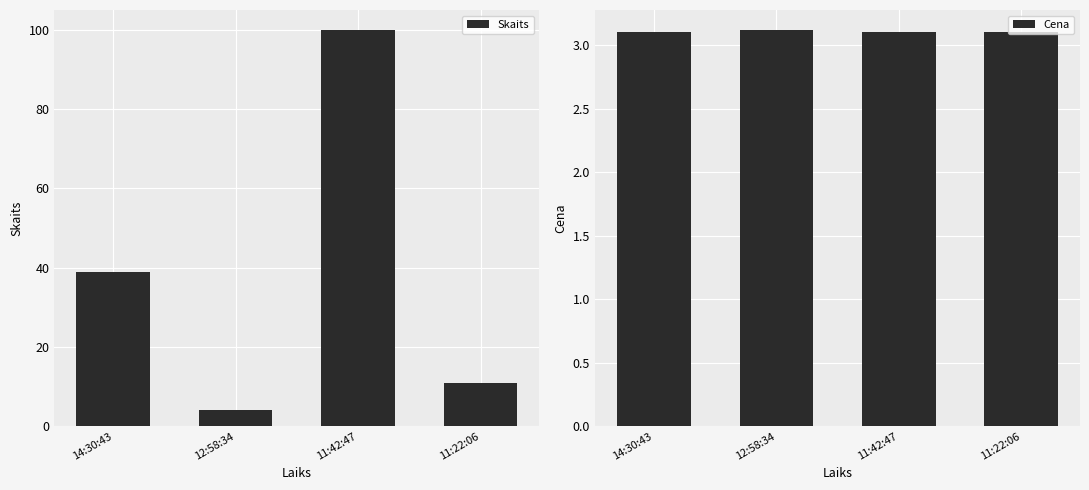

Count the number of categories in the chart.

4